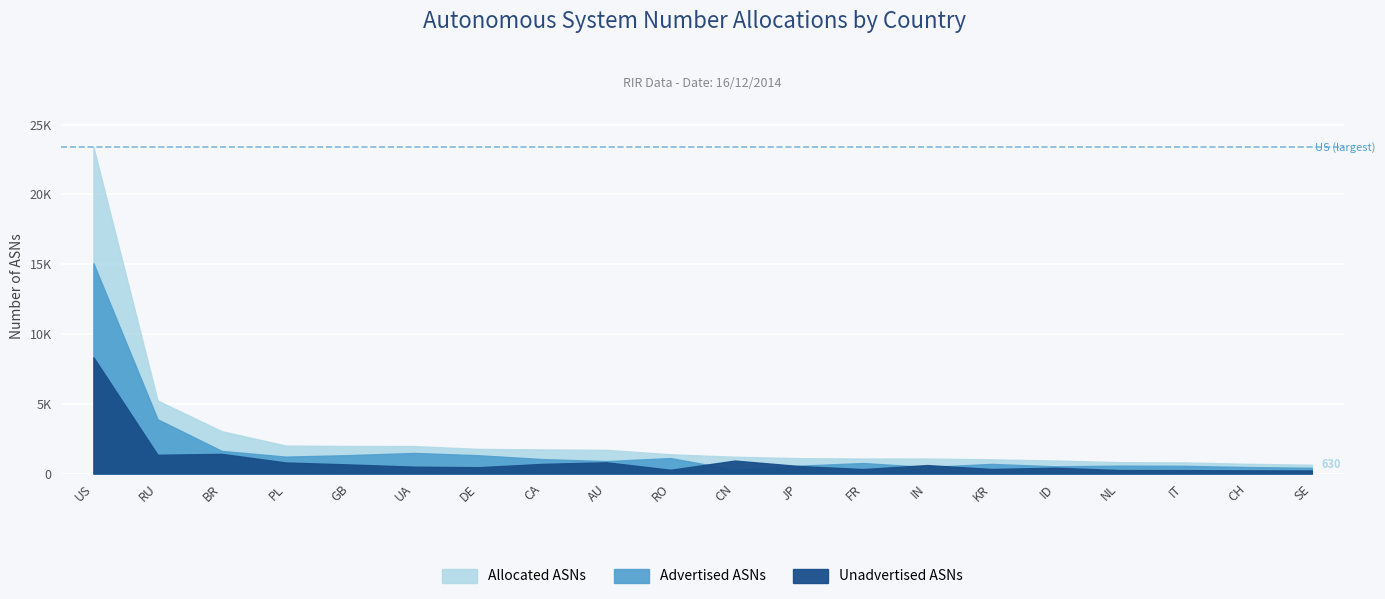

List the series in order of their peak value, highest first.

Allocated ASNs, Advertised ASNs, Unadvertised ASNs